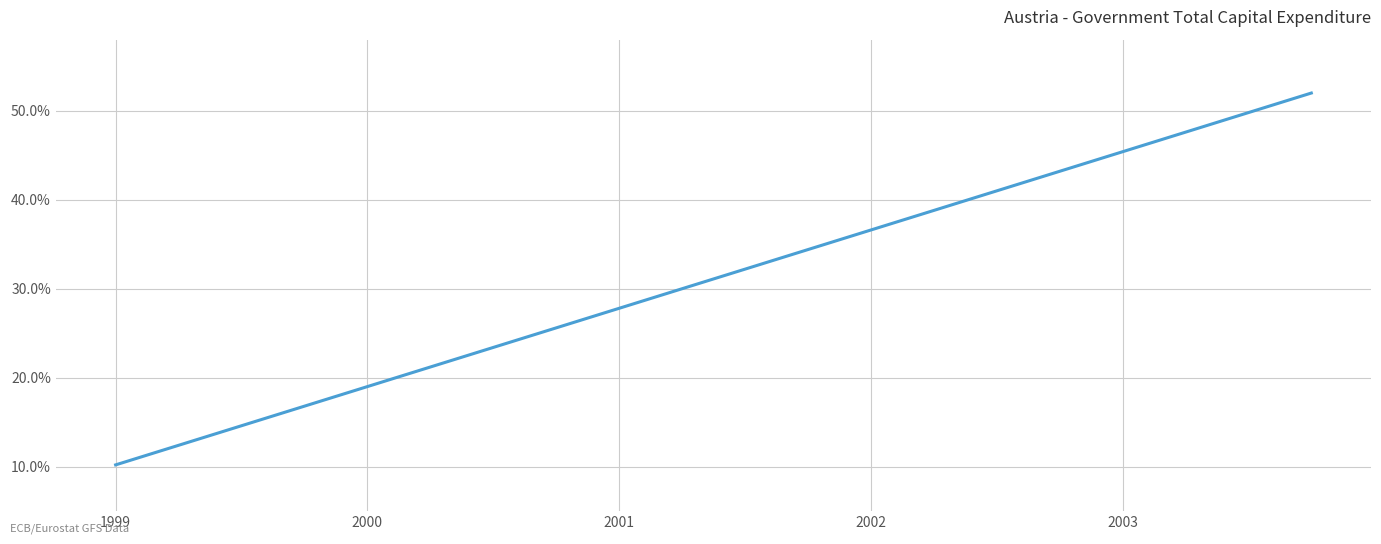

What is the difference between the maximum and minimum values?

41.8